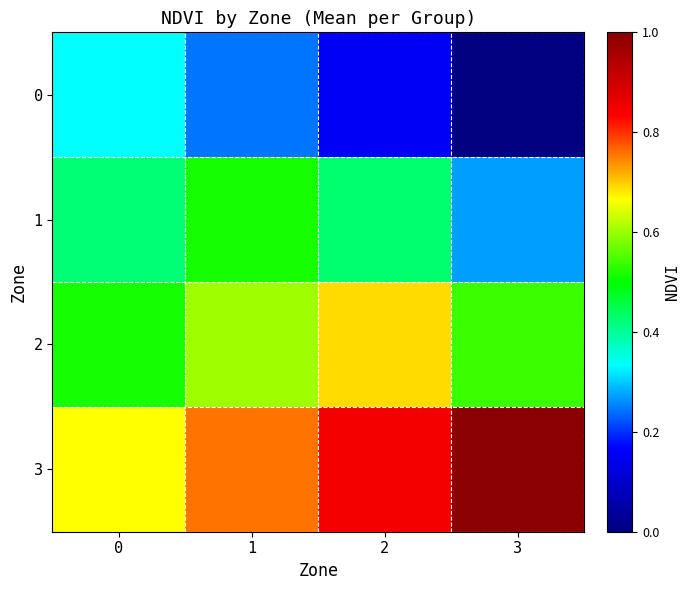

Reading left to right, transcribe all the data shown in this chart.

0: 0=0.3	1=0.2	2=0.2	3=0.0
1: 0=0.4	1=0.5	2=0.4	3=0.3
2: 0=0.5	1=0.6	2=0.7	3=0.5
3: 0=0.7	1=0.8	2=0.8	3=1.0